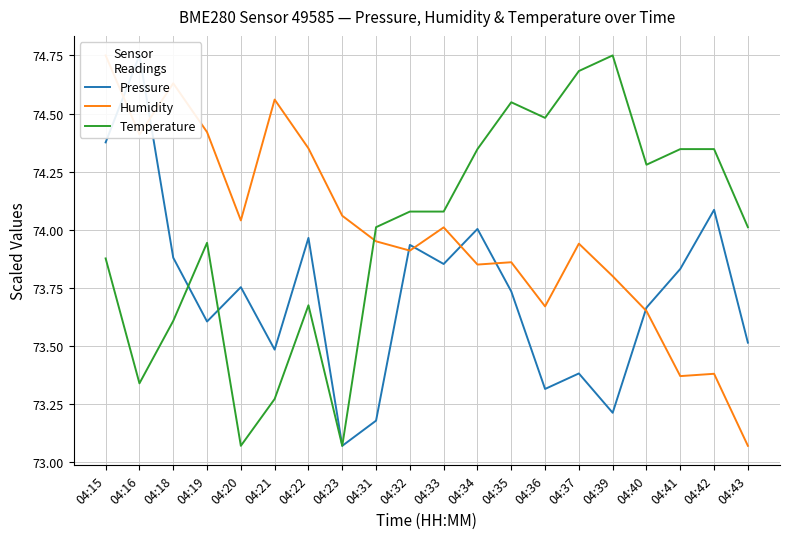

Between 04:15 and 04:22, which is larger?

04:15